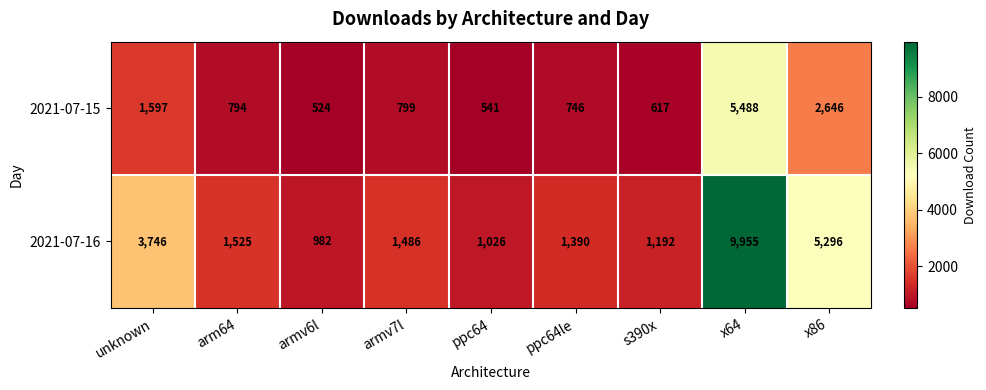

What is the difference between the 2021-07-16 values at ppc64 and x86?

4270